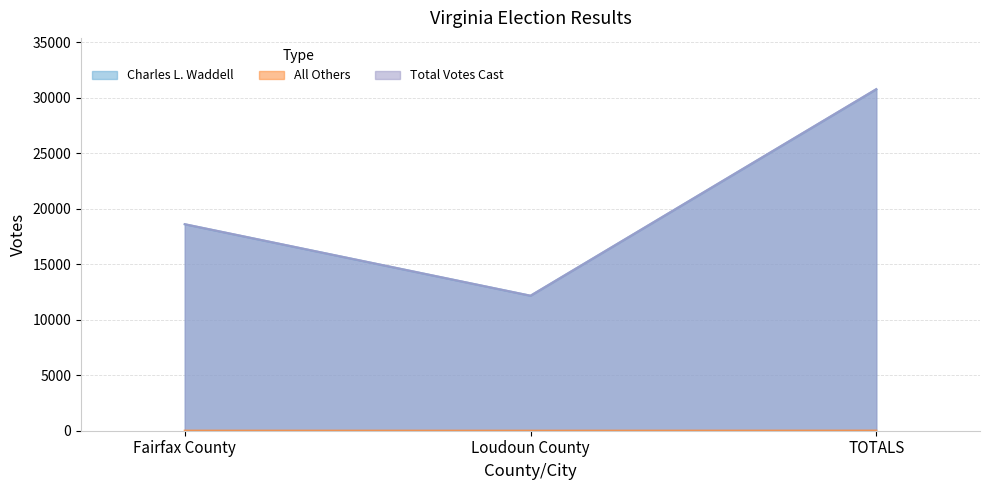

Which series changed the most between Fairfax County and Loudoun County?

Total Votes Cast